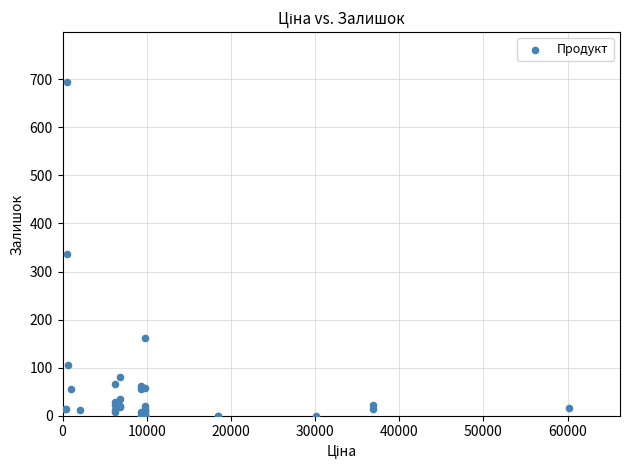

What Y value in the scatter plot is closest to 347?

337